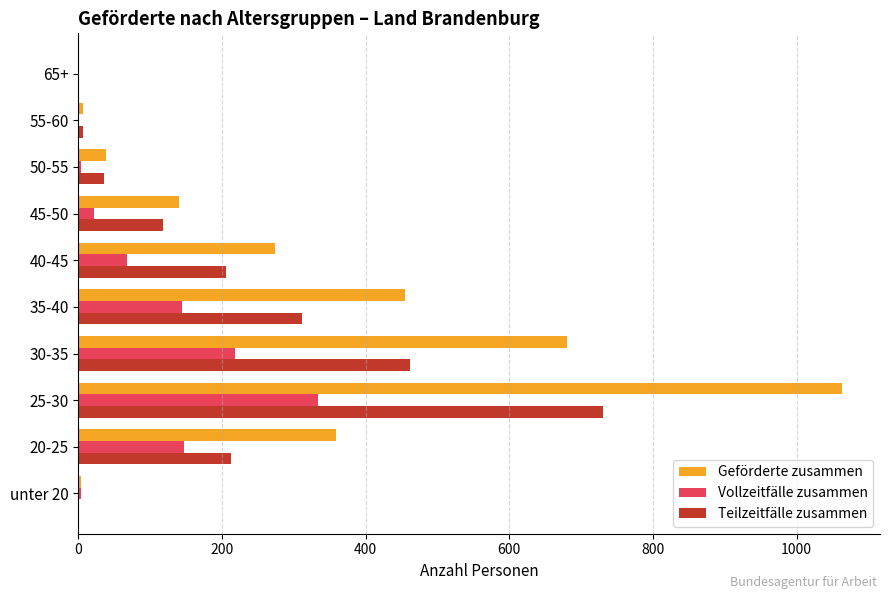

At which category is the sum across all series the highest?

25-30